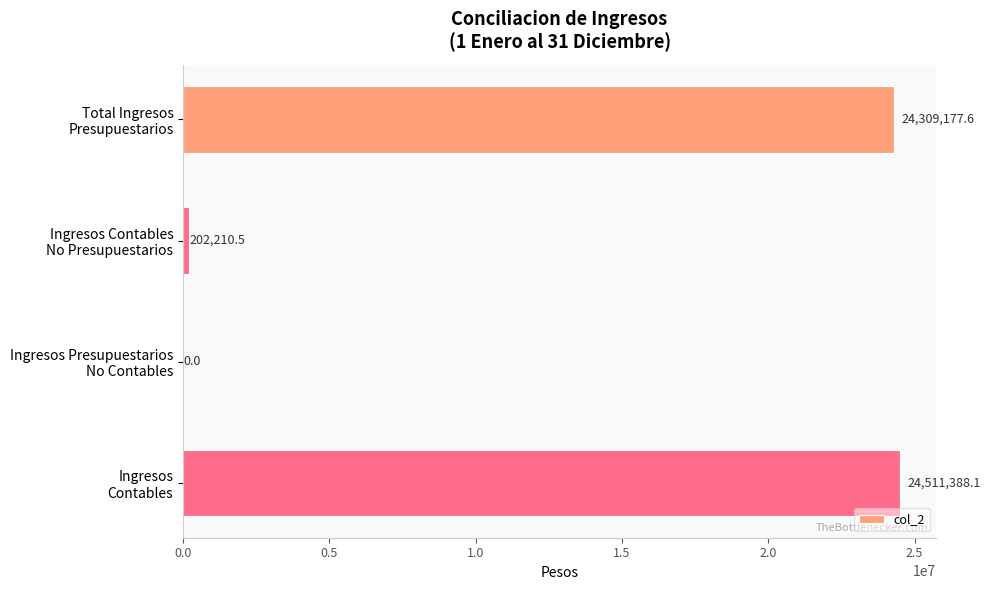

What is the sum of all values?

49022776.2